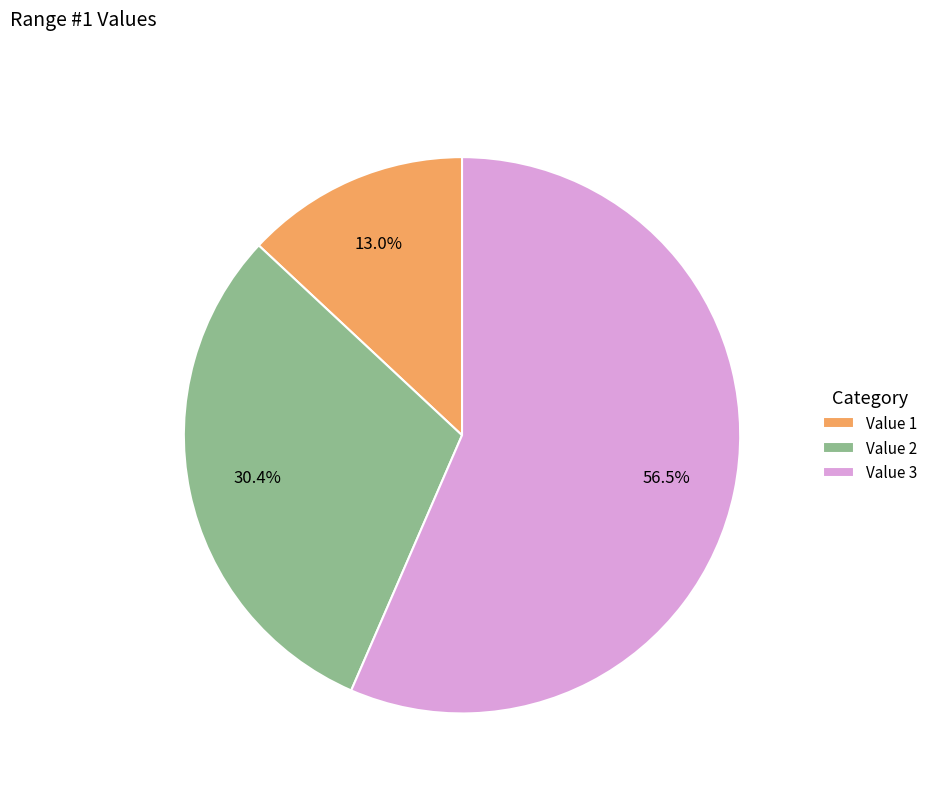

The Value 2 slice represents 17% of the pie. True or false?

False